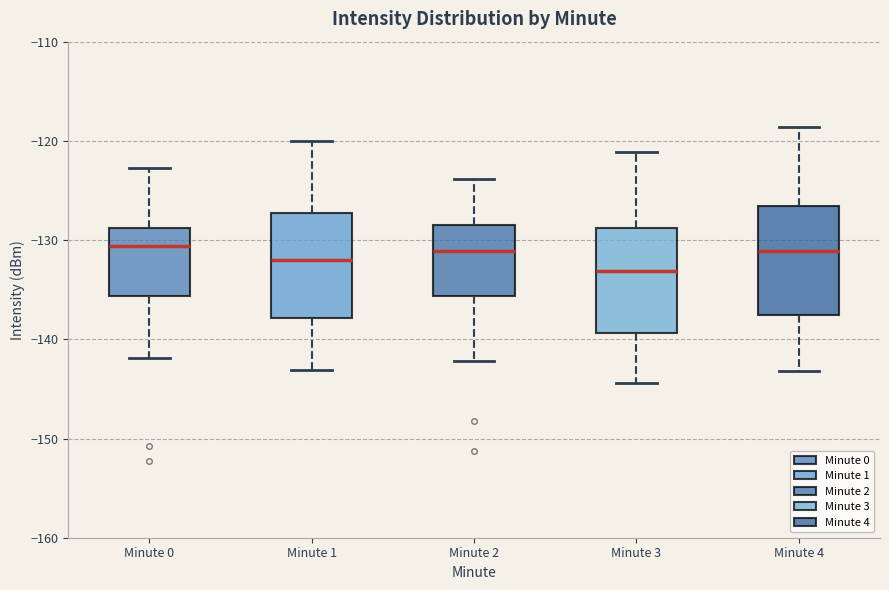

Reading left to right, read every box against the y-axis: the position of its median line, the range the box covers, and the ends of its whiskers. The values are not printed on the chart, so give them approximately, as read against the axis.

Minute 0: median -131, box -136 to -129, whiskers -142 to -123
Minute 1: median -132, box -138 to -127, whiskers -143 to -120
Minute 2: median -131, box -136 to -128, whiskers -142 to -124
Minute 3: median -133, box -139 to -129, whiskers -144 to -121
Minute 4: median -131, box -138 to -127, whiskers -143 to -119